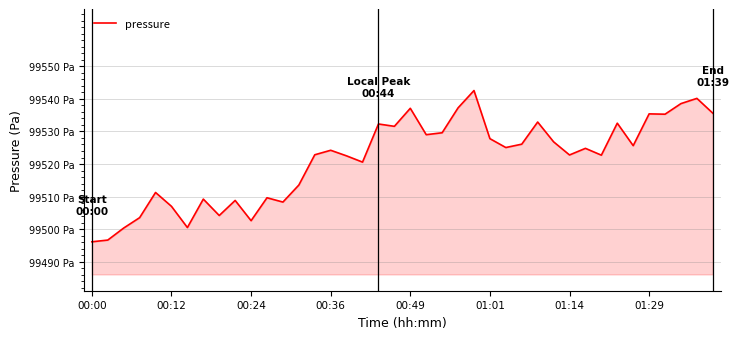

What is the maximum value shown in the chart?

99542.5